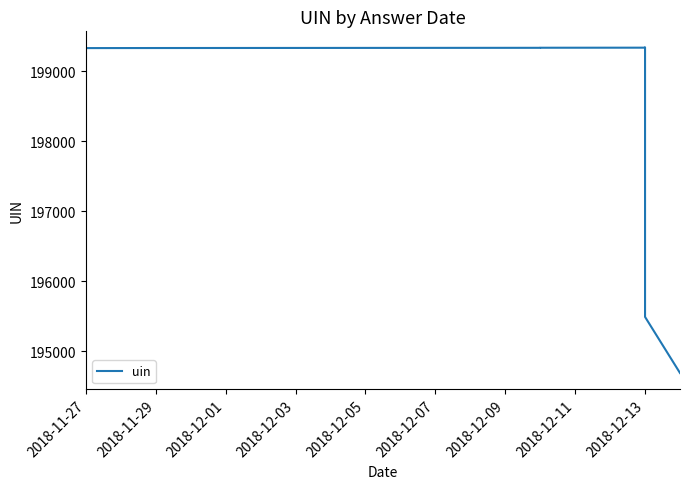

What is the value of the 8th point from the left?

194691